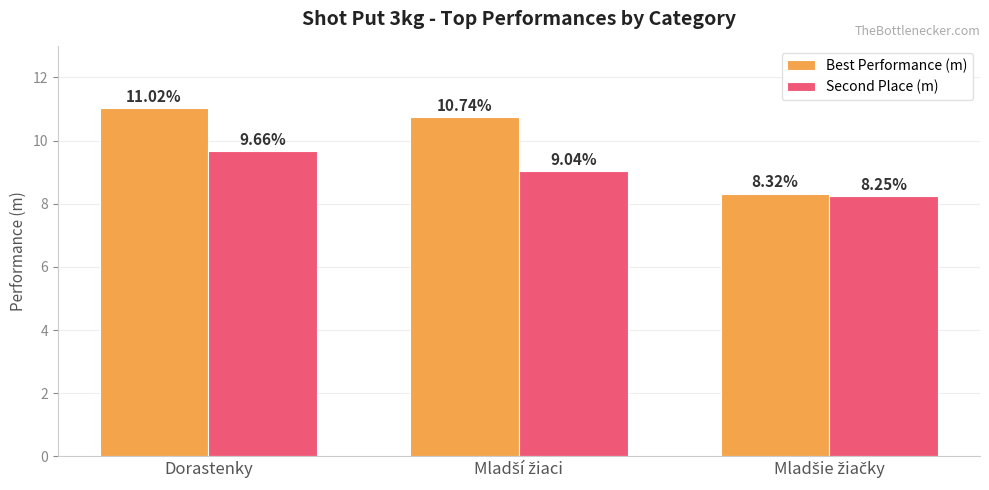

What is the difference between the second highest and minimum values in the Second Place (m) series?

0.8